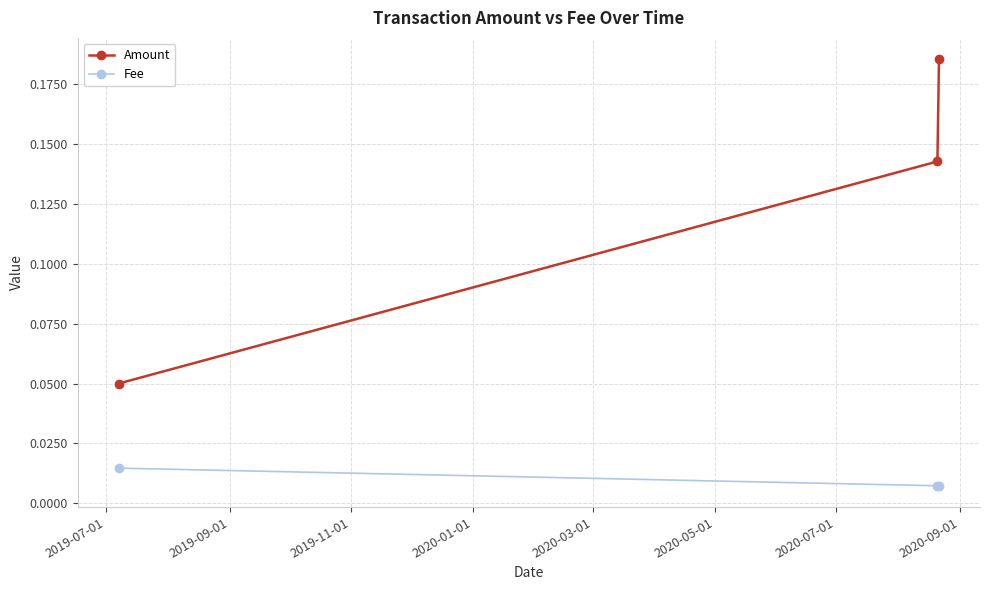

Which series has the widest spread of values?

Amount